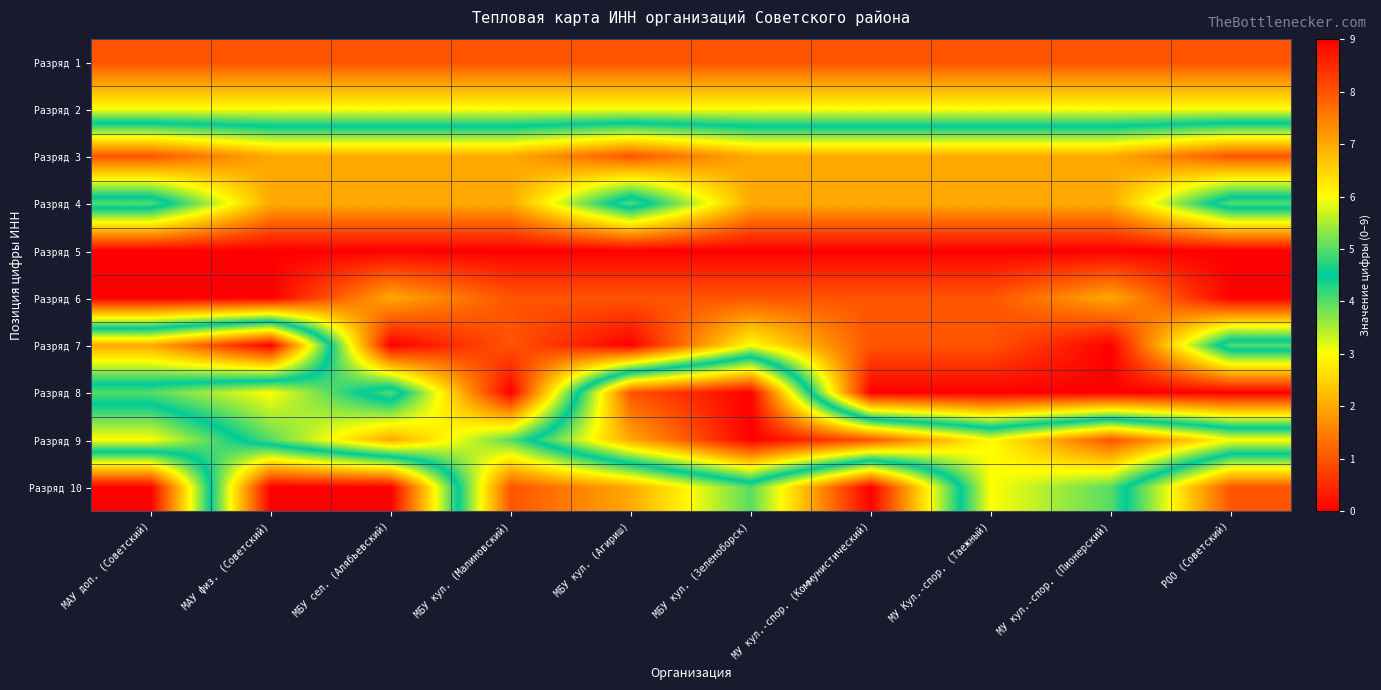

What is the maximum value shown in the chart?

9